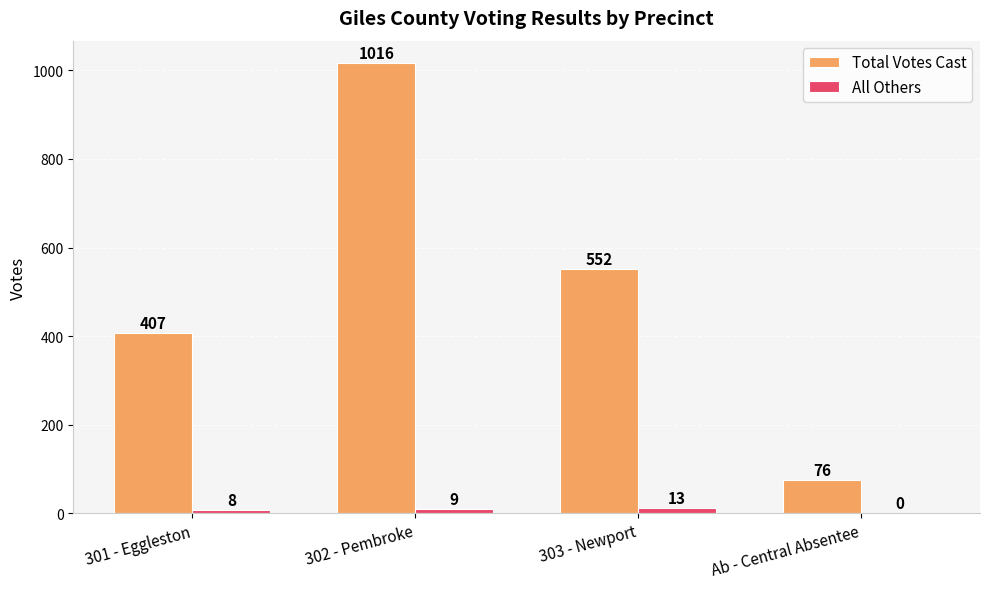

The value of Total Votes Cast at 302 - Pembroke is 1424. True or false?

False